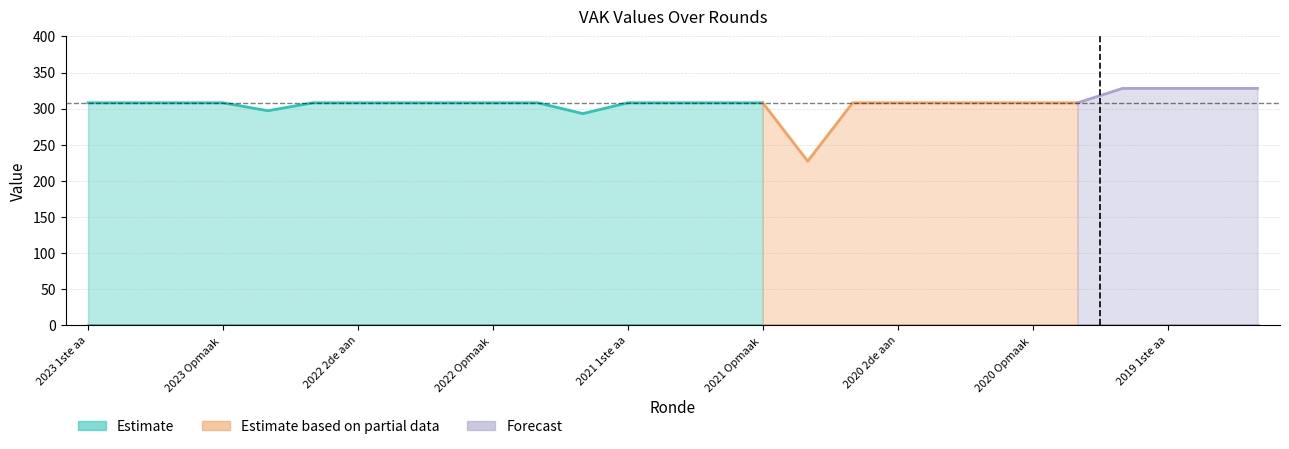

What is the value of the VEK point at the 26th from the left?

328